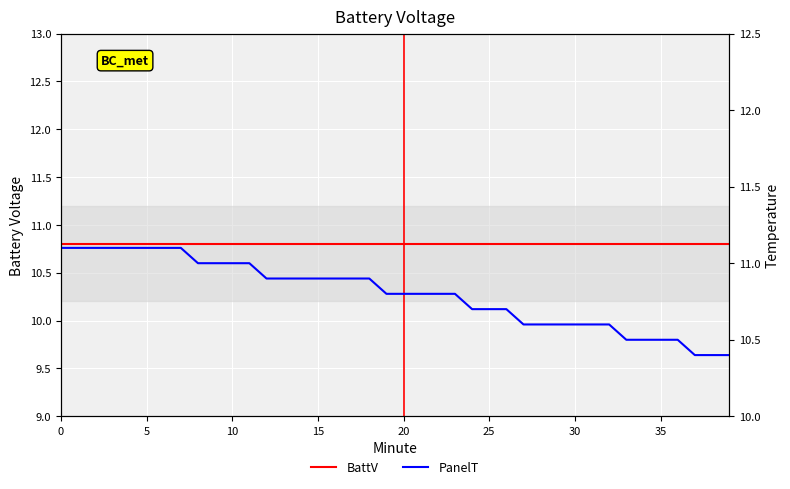

Reading left to right, list all the values displayed in this chart.

BattV: 10.8	10.8	10.8	10.8	10.8	10.8	10.8	10.8	10.8	10.8	10.8	10.8	10.8	10.8	10.8	10.8	10.8	10.8	10.8	10.8	10.8	10.8	10.8	10.8	10.8	10.8	10.8	10.8	10.8	10.8	10.8	10.8	10.8	10.8	10.8	10.8	10.8	10.8	10.8	10.8
PanelT: 11.1	11.1	11.1	11.1	11.1	11.1	11.1	11.1	11.0	11.0	11.0	11.0	10.9	10.9	10.9	10.9	10.9	10.9	10.9	10.8	10.8	10.8	10.8	10.8	10.7	10.7	10.7	10.6	10.6	10.6	10.6	10.6	10.6	10.5	10.5	10.5	10.5	10.4	10.4	10.4